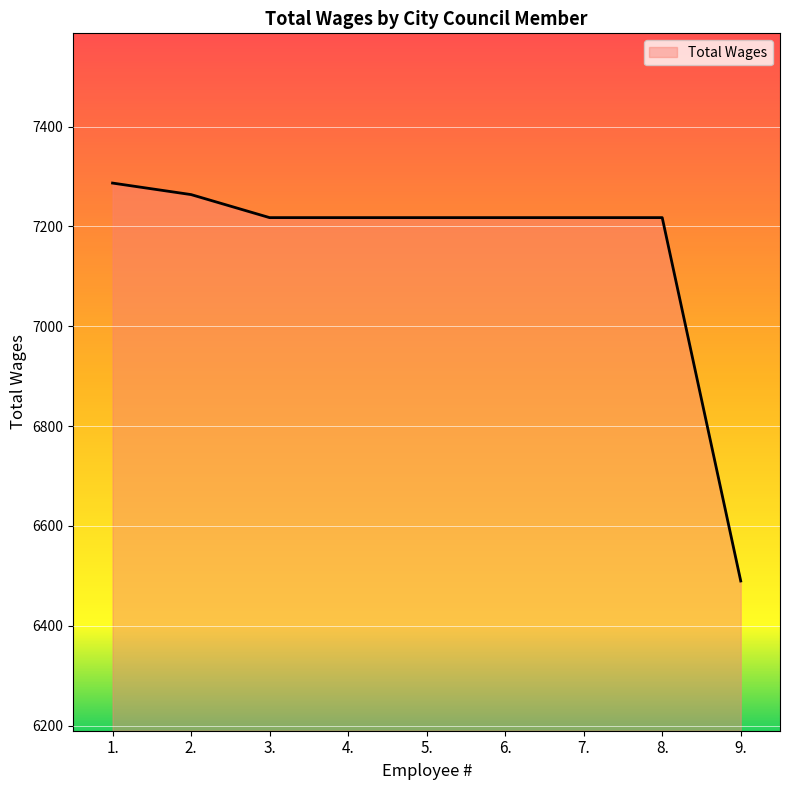

At which category does the chart reach its minimum across all series?

9.